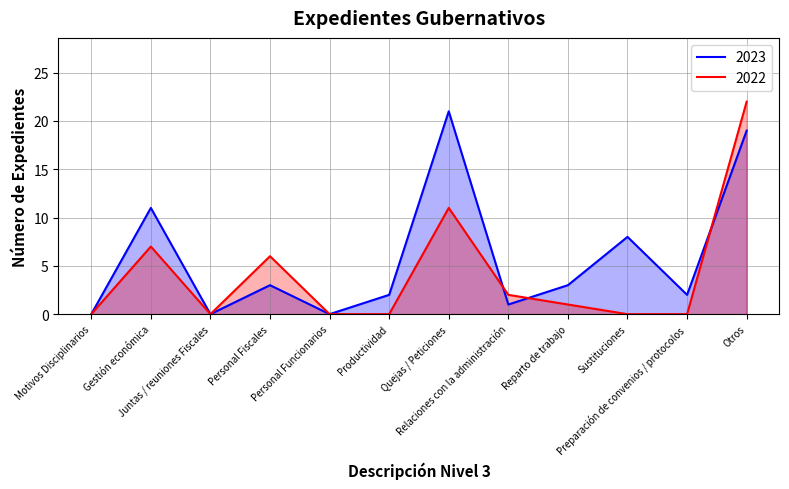

At how many categories does at least one series exceed 5?

5